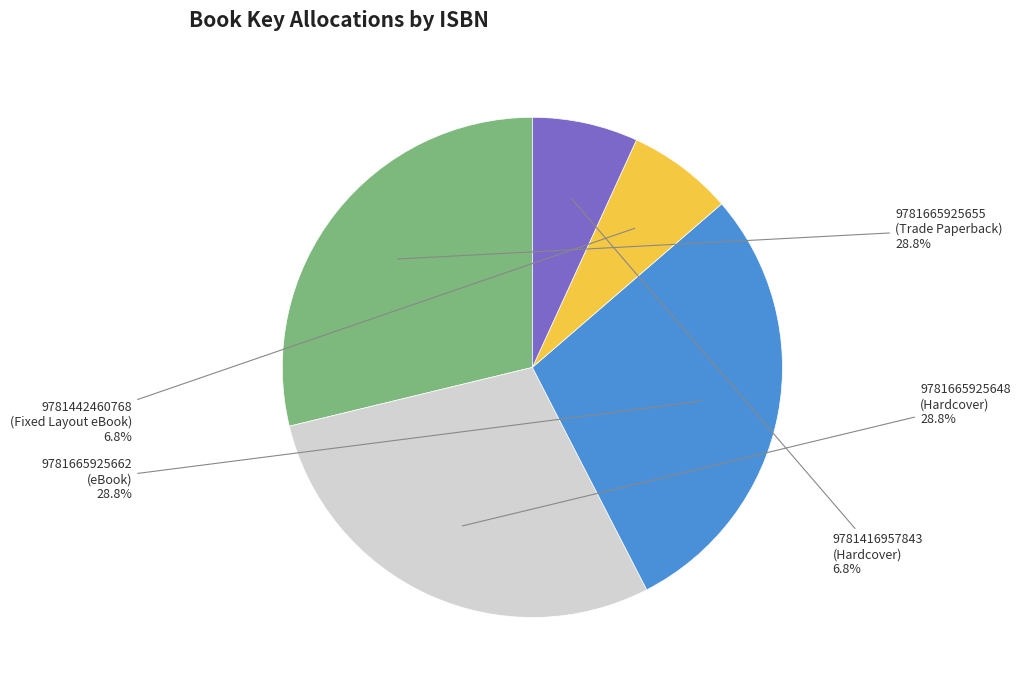

Count the number of slices in the pie.

5